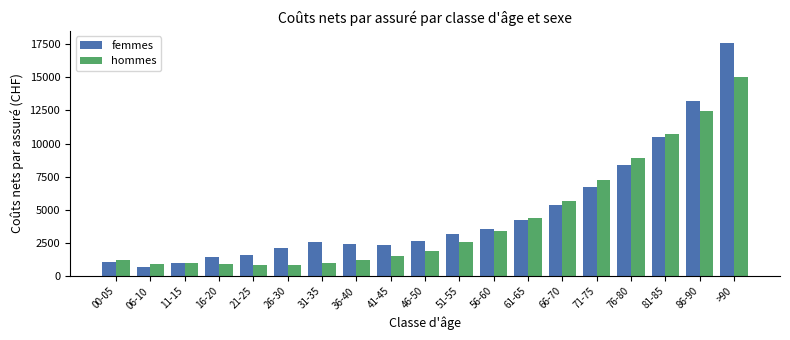

What is the difference between the femmes values at 00-05 and 66-70?

4267